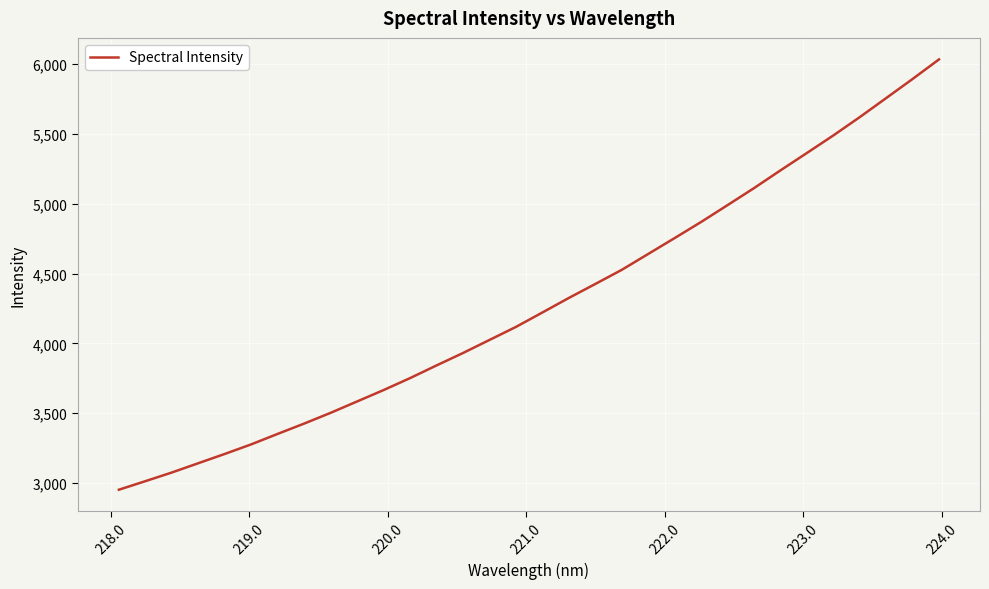

What is the maximum value shown in the chart?

6033.6